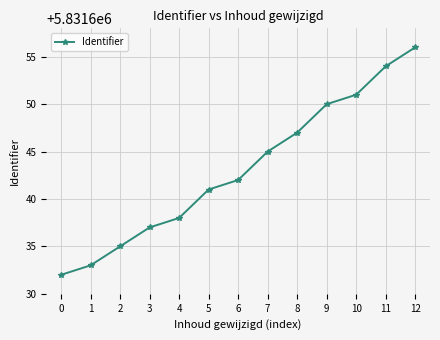

How many series are shown in this chart?

1